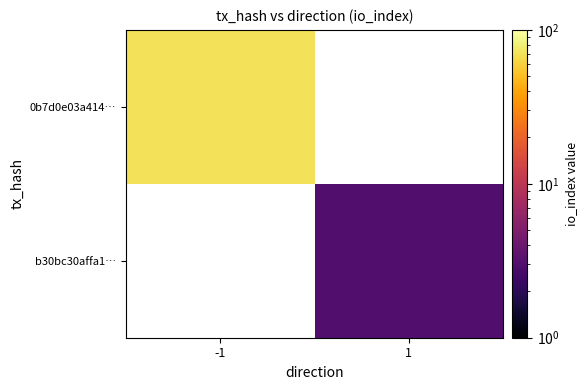

What is the maximum value shown in the chart?

71.0